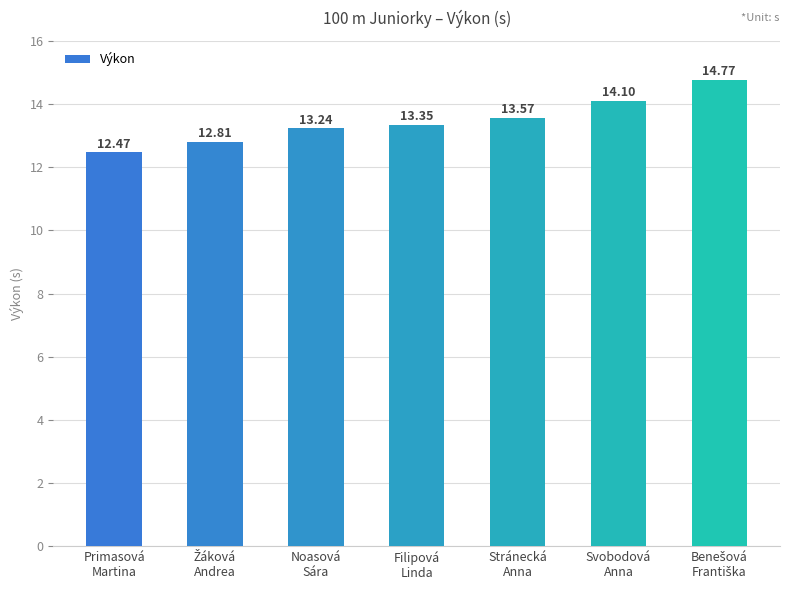

What is the average value?

13.5